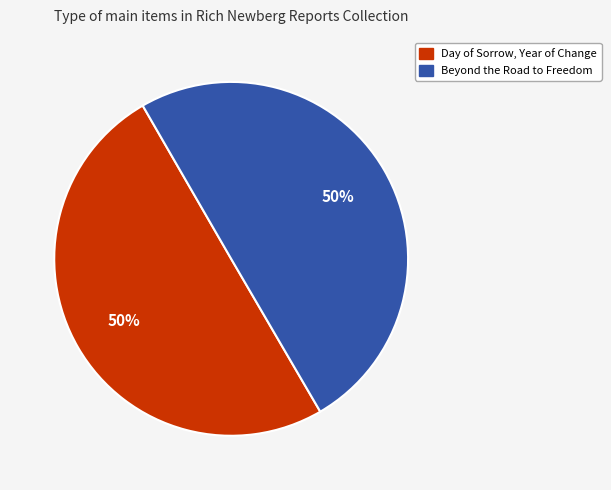

Is the sum of Day of Sorrow, Year of Change and Beyond the Road to Freedom greater than half?

Yes